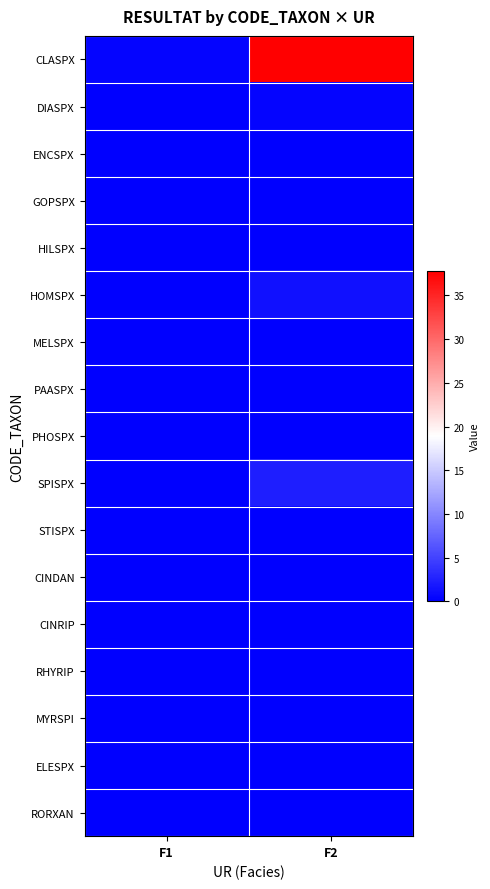

What is the spread (max minus min) of values at F1?

0.4